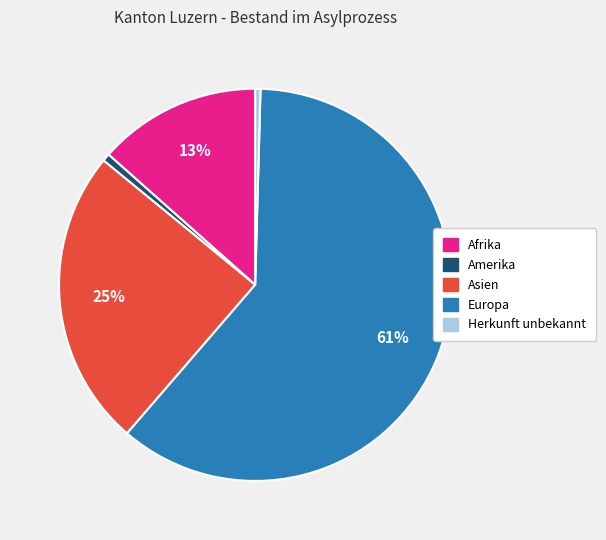

Does any single category account for the majority?

Yes